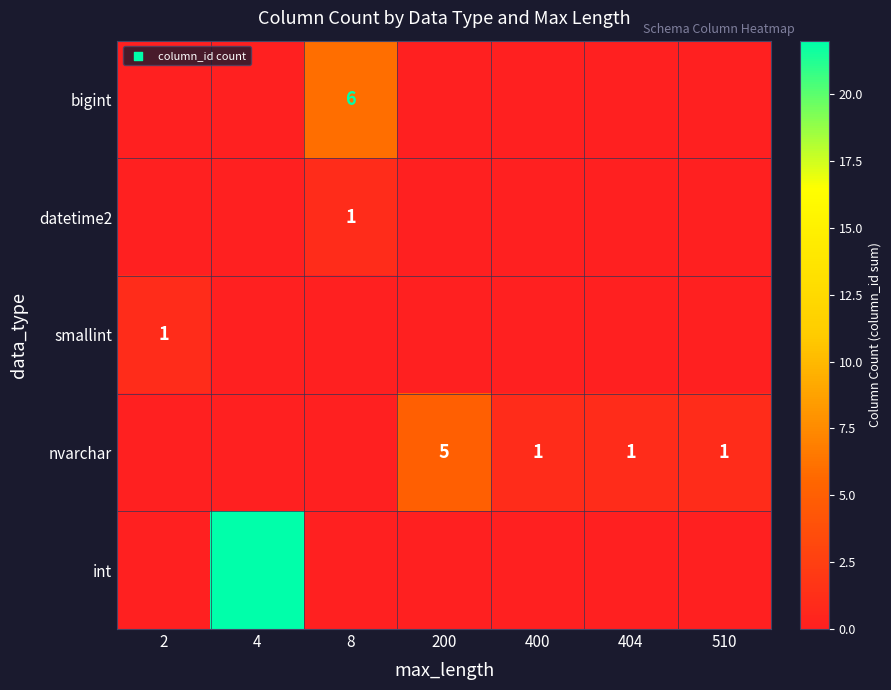

Is it true that datetime2 equals 1 at 8?

True